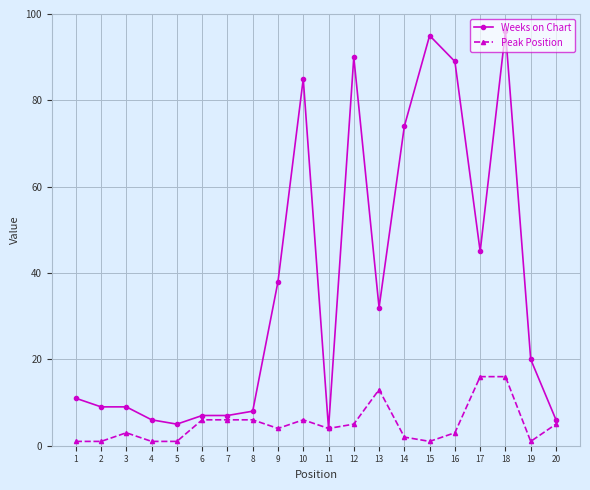

What is the greatest value displayed?

96